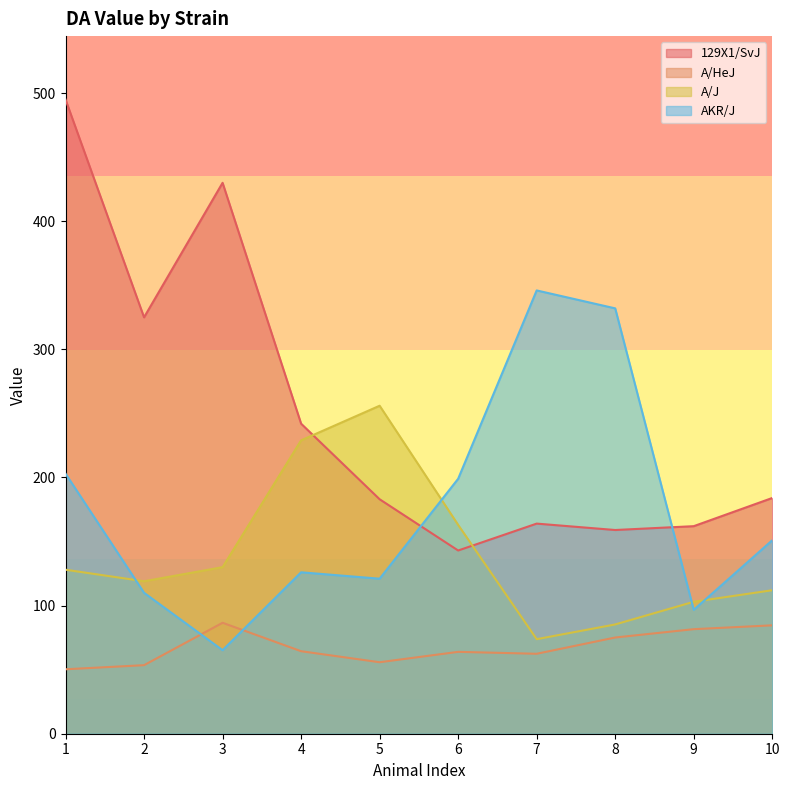

The A/J series shows 128.0 at 1. True or false?

True